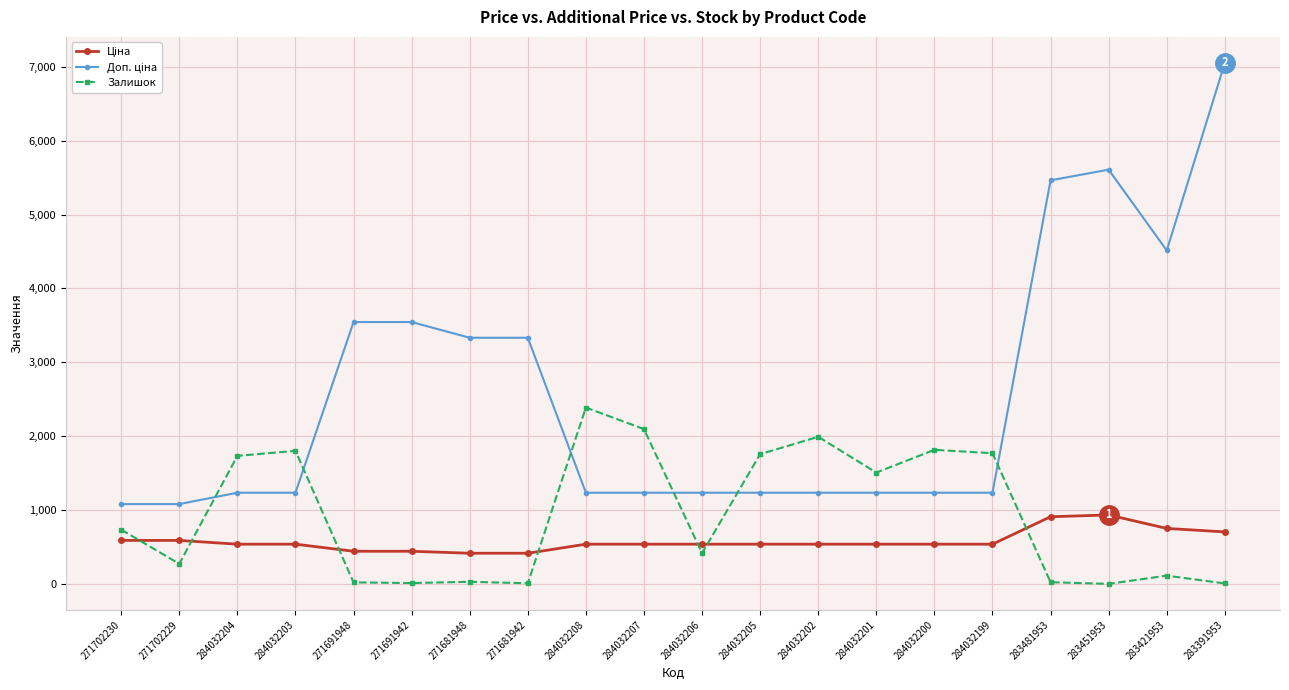

What is the difference between the Залишок values at 284032200 and 284032201?

308.0